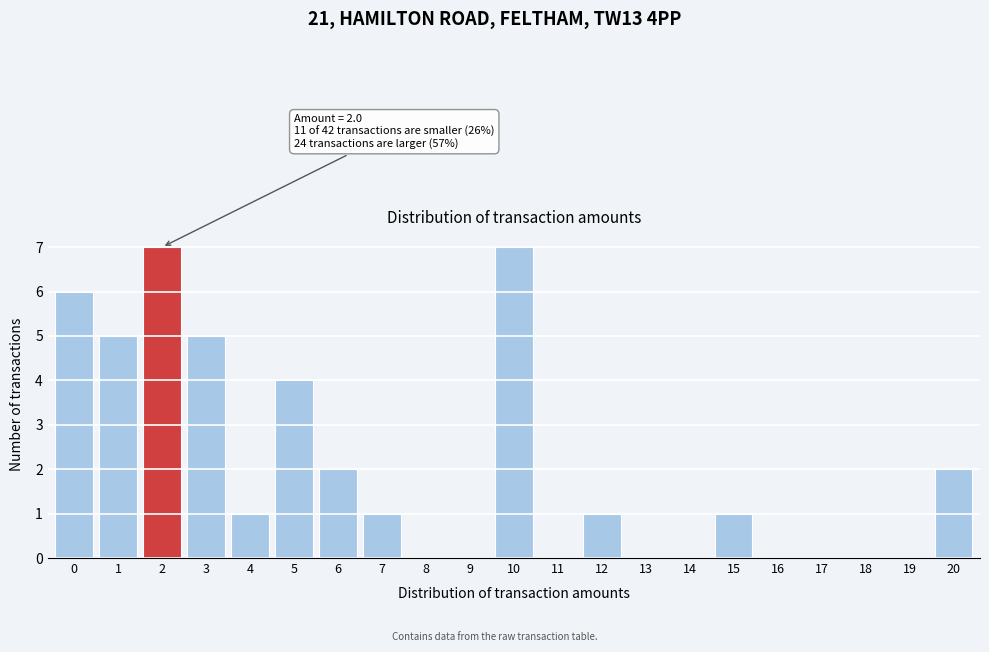

Reading right to left, extract all data points from this chart.

20=2	19=0	18=0	17=0	16=0	15=1	14=0	13=0	12=1	11=0	10=7	9=0	8=0	7=1	6=2	5=4	4=1	3=5	2=7	1=5	0=6